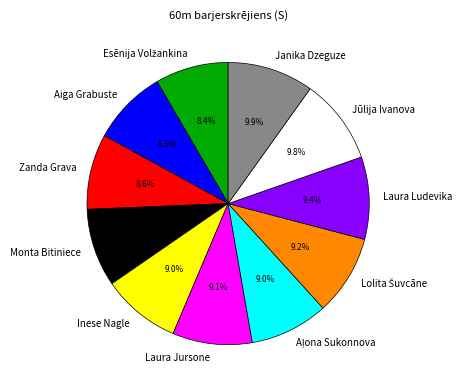

Count the number of slices in the pie.

11